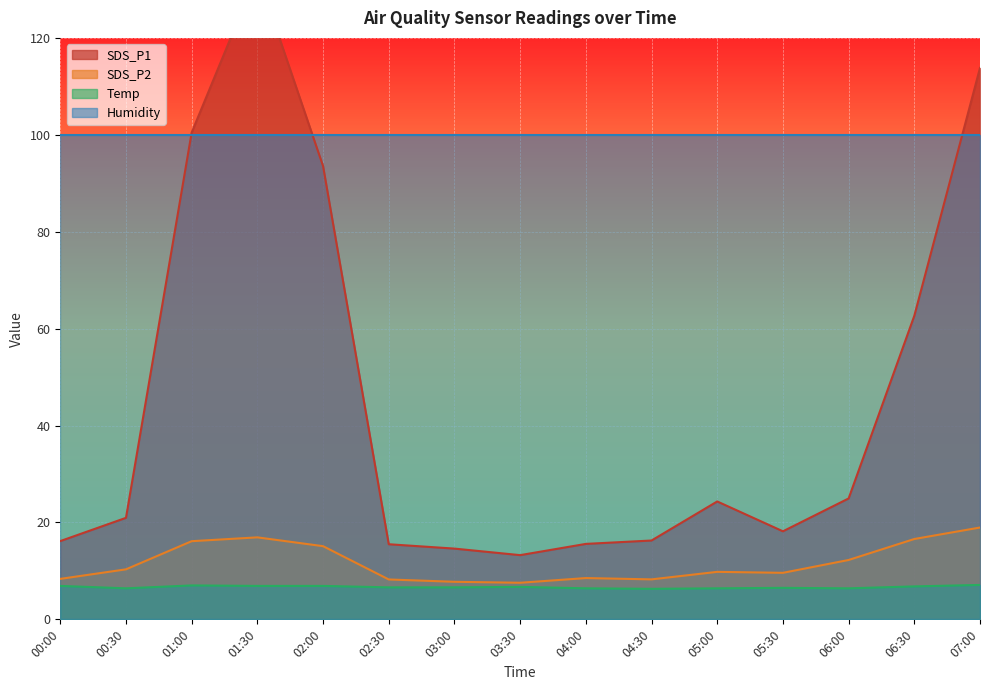

Where is SDS_P2 nearest to the value 13?

06:00